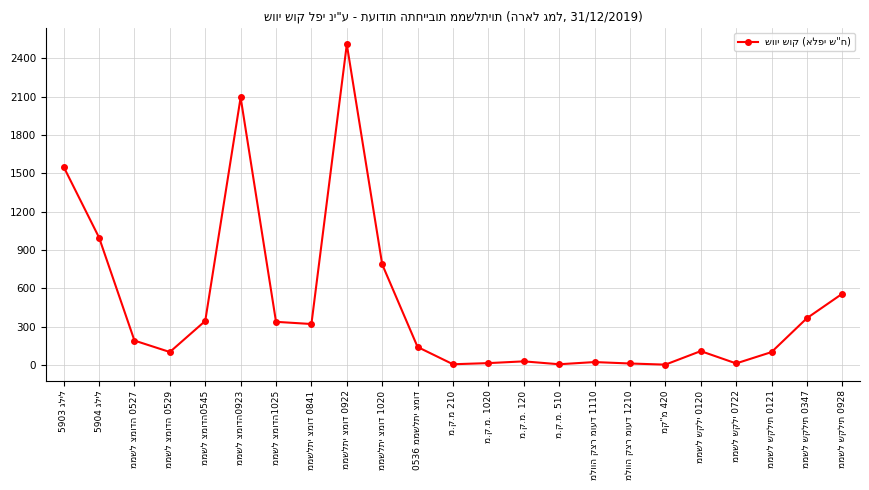

True or false: there are more than 2 points higher than both neighbors.

True